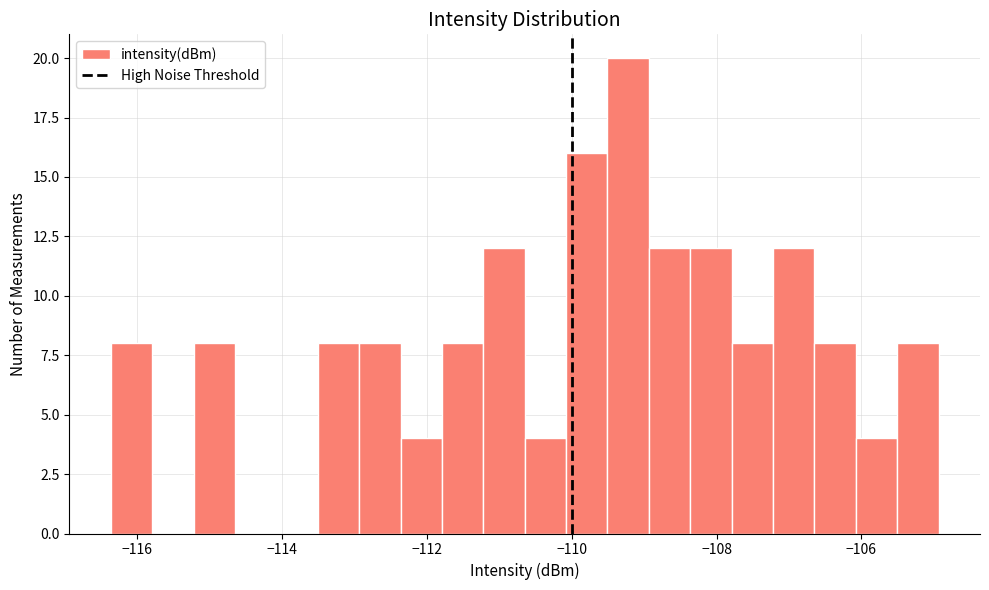

Read against the x-axis, roughly where is the centre of the tallest bar?

-109.2